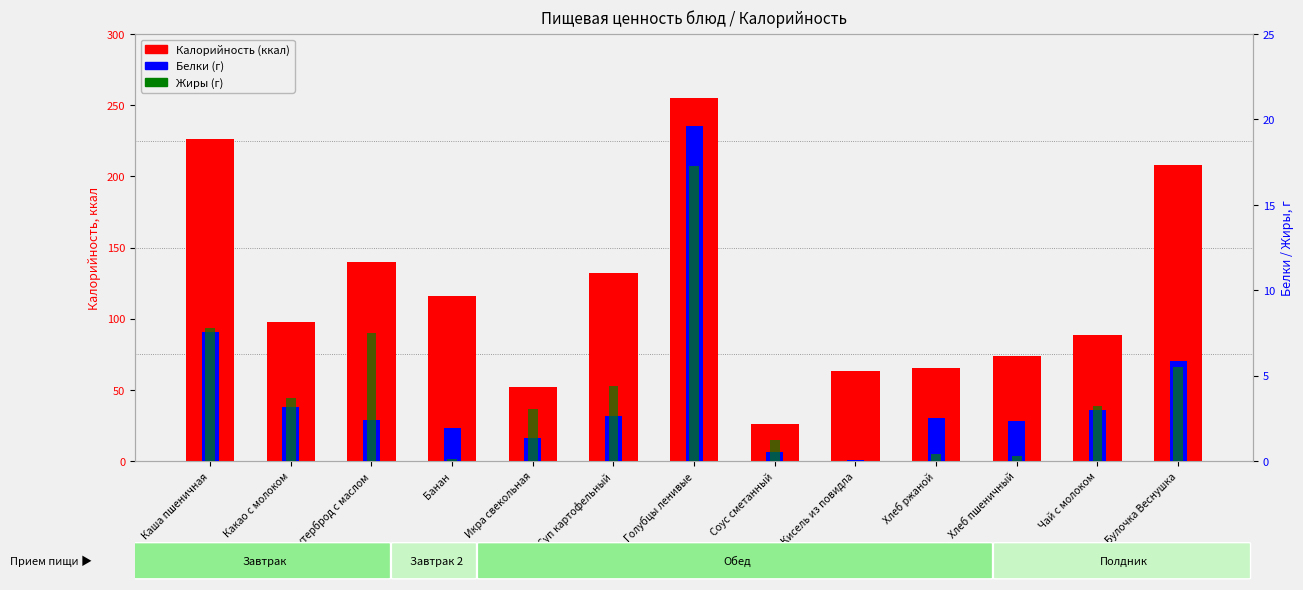

How many bars are there in total?

39